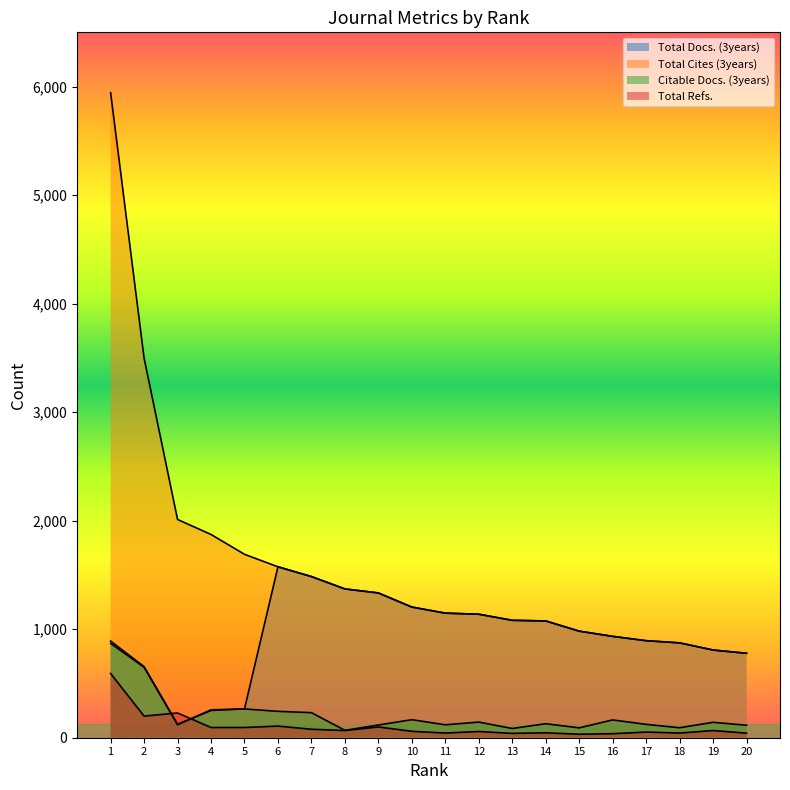

What is the total value across all series at 9?

2884